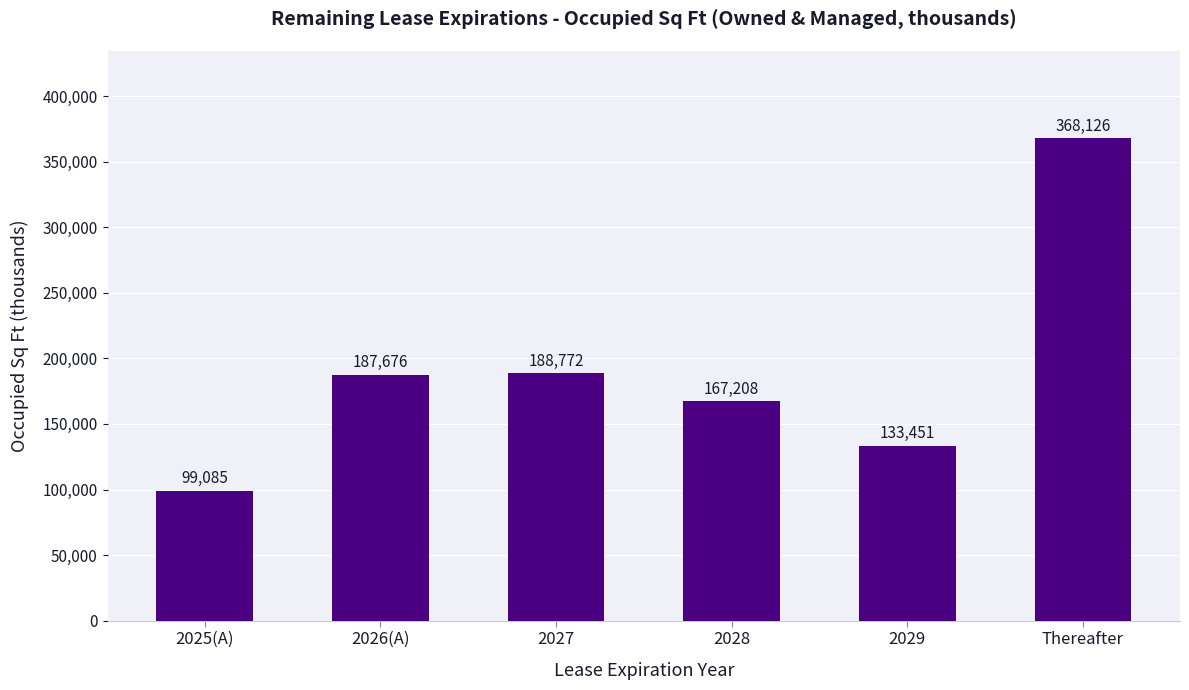

What is the sum of all values?

1144318